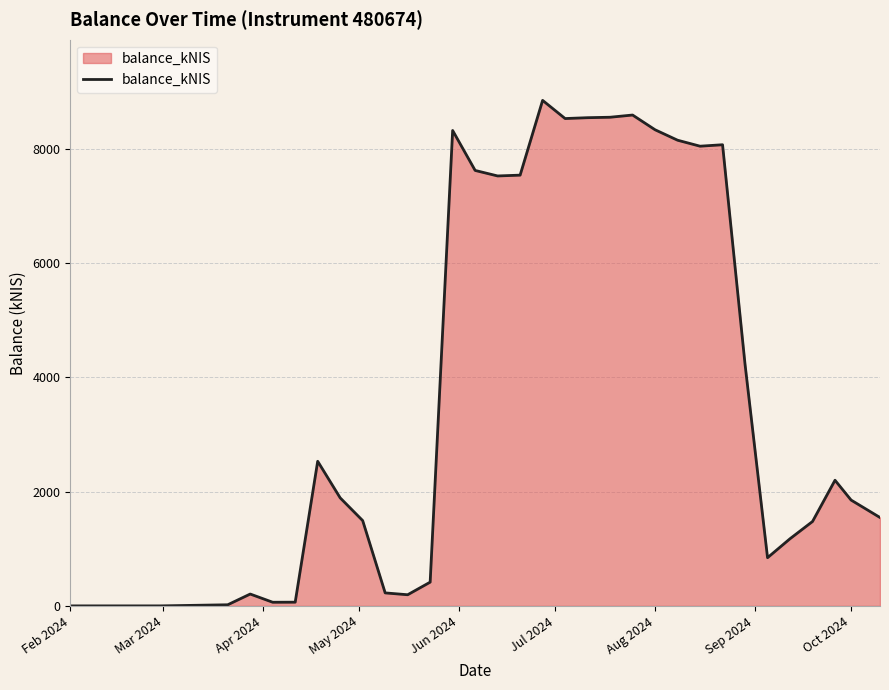

What is the greatest value displayed?

8851.7